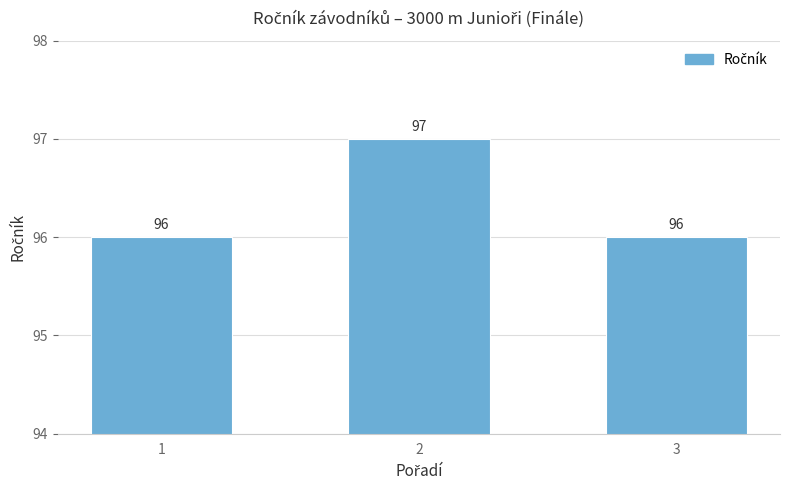

Count the number of categories in the chart.

3